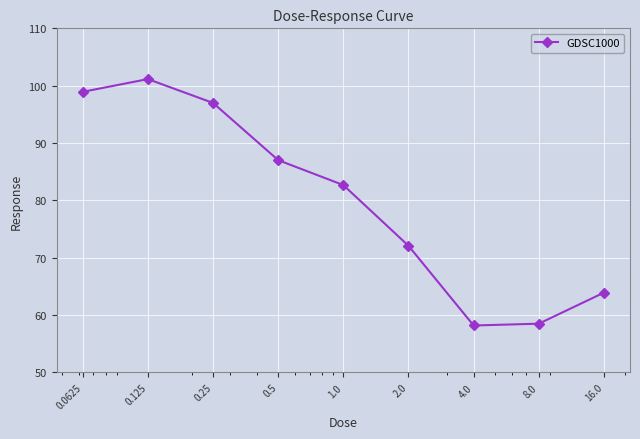

Reading right to left, transcribe all the data shown in this chart.

63.9	58.5	58.2	72.1	82.7	87.0	97.0	101.2	98.9